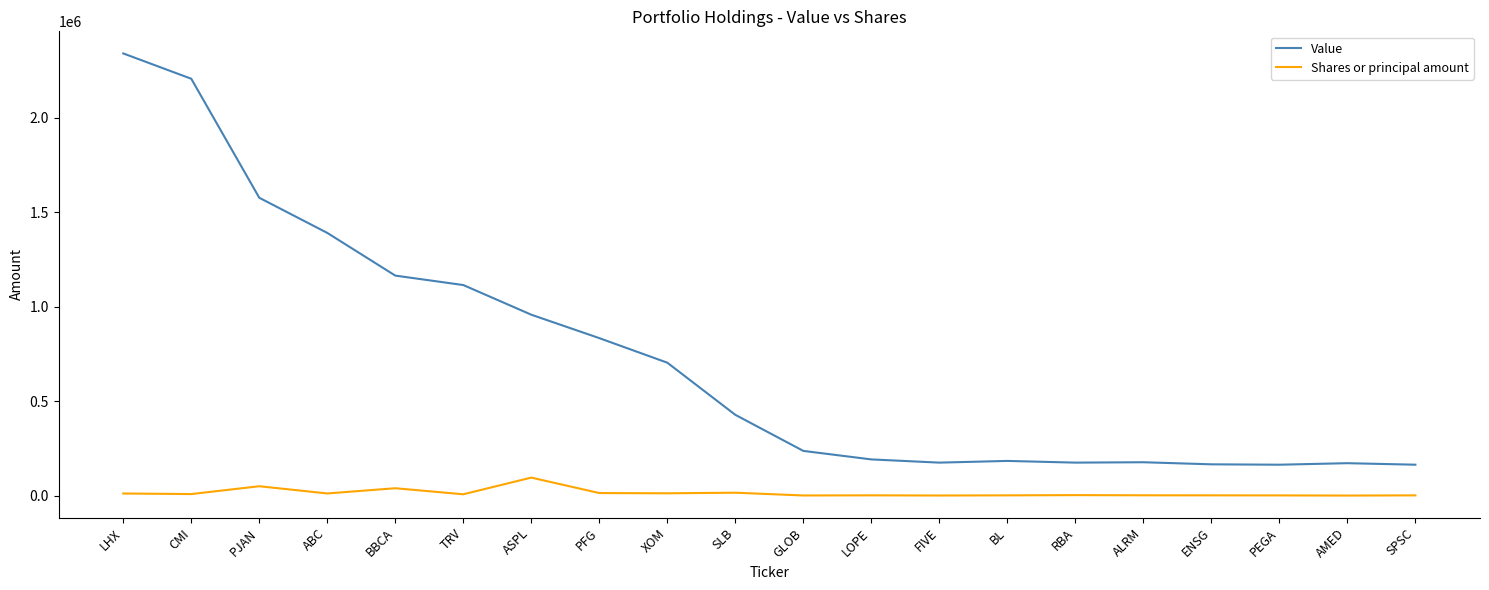

Is the value of Shares or principal amount at BBCA greater than the value of Value at BL?

No